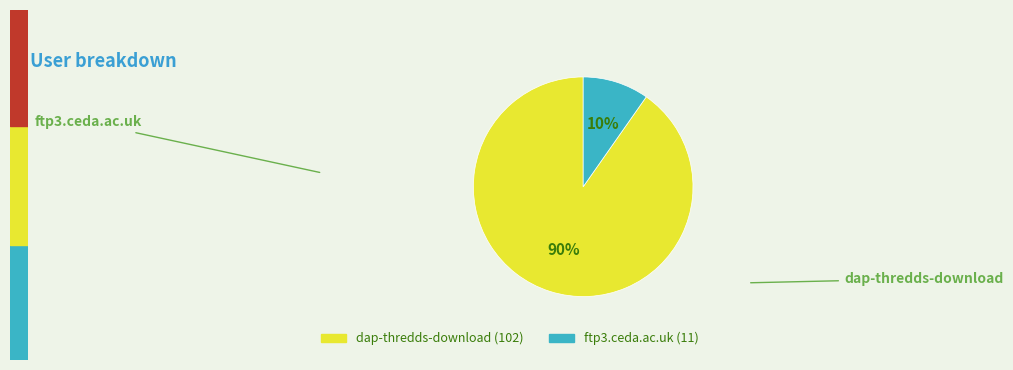

Is it true that dap-thredds-download is 90% of the pie?

True